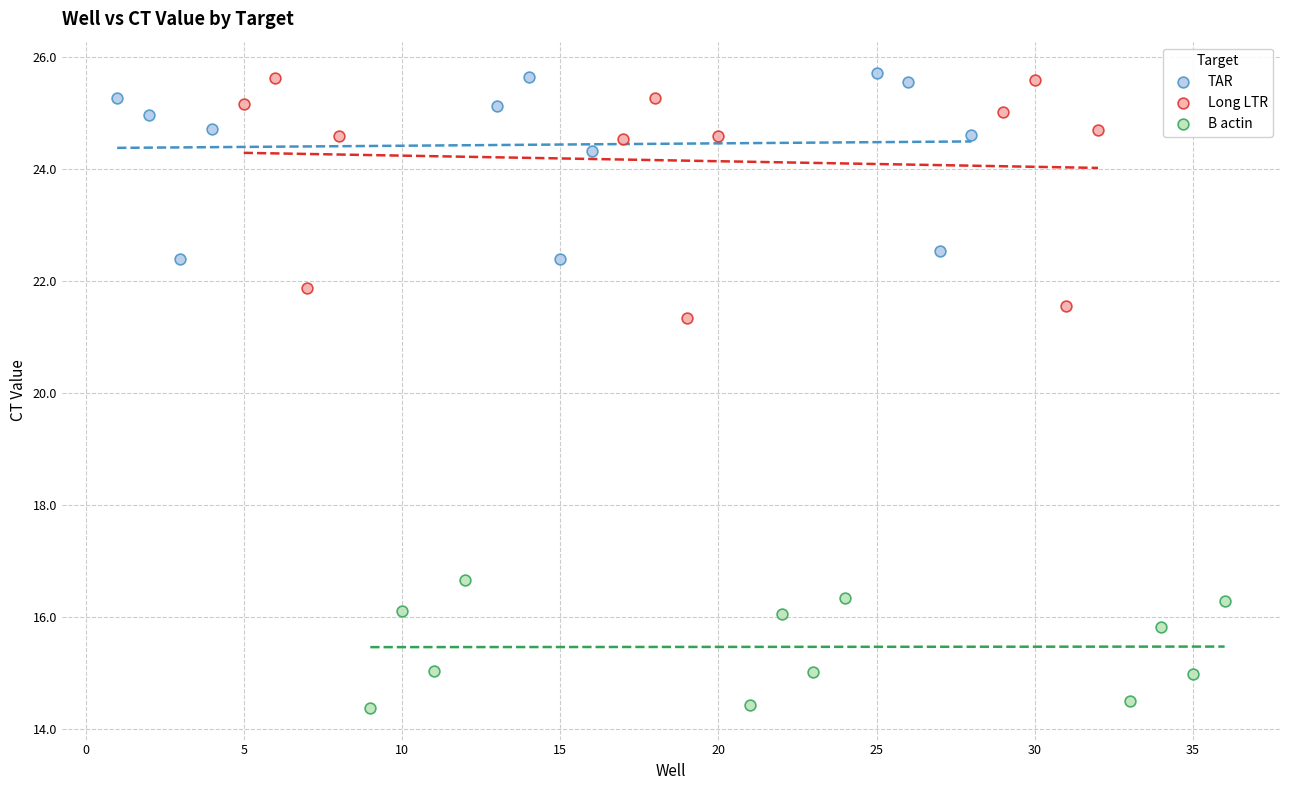

Which series reaches the minimum Y coordinate?

B actin